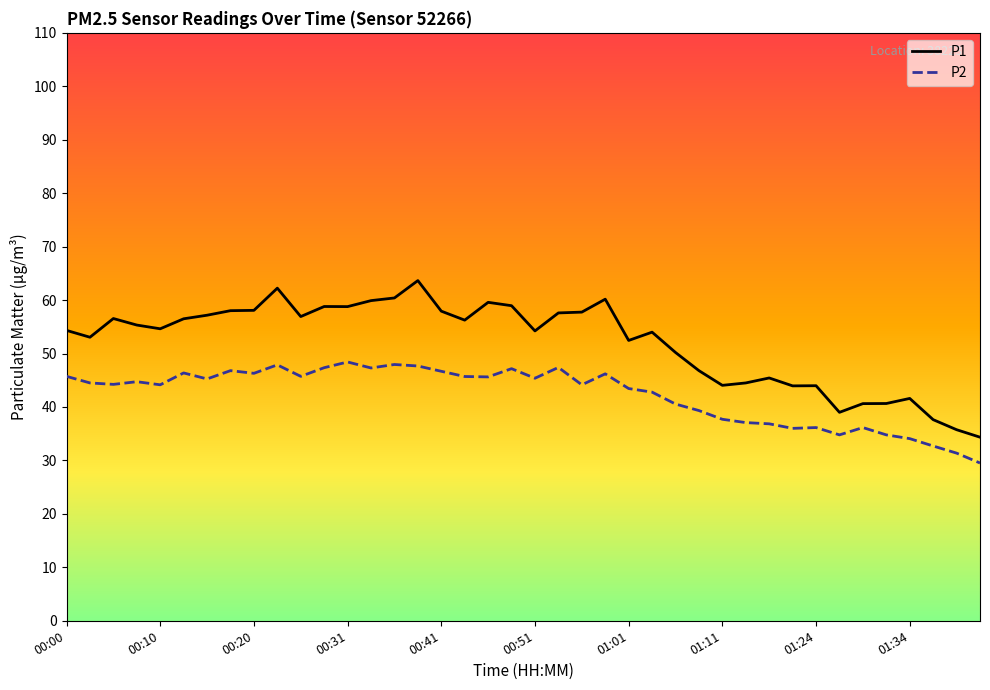

What is the minimum value shown in the chart?

29.5